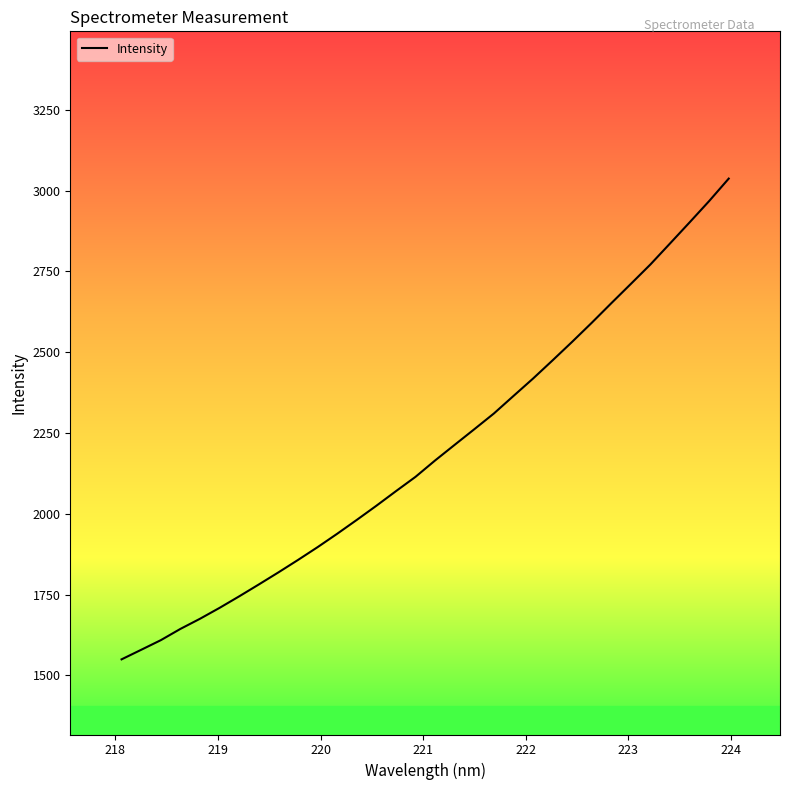

What is the maximum value shown in the chart?

3036.8